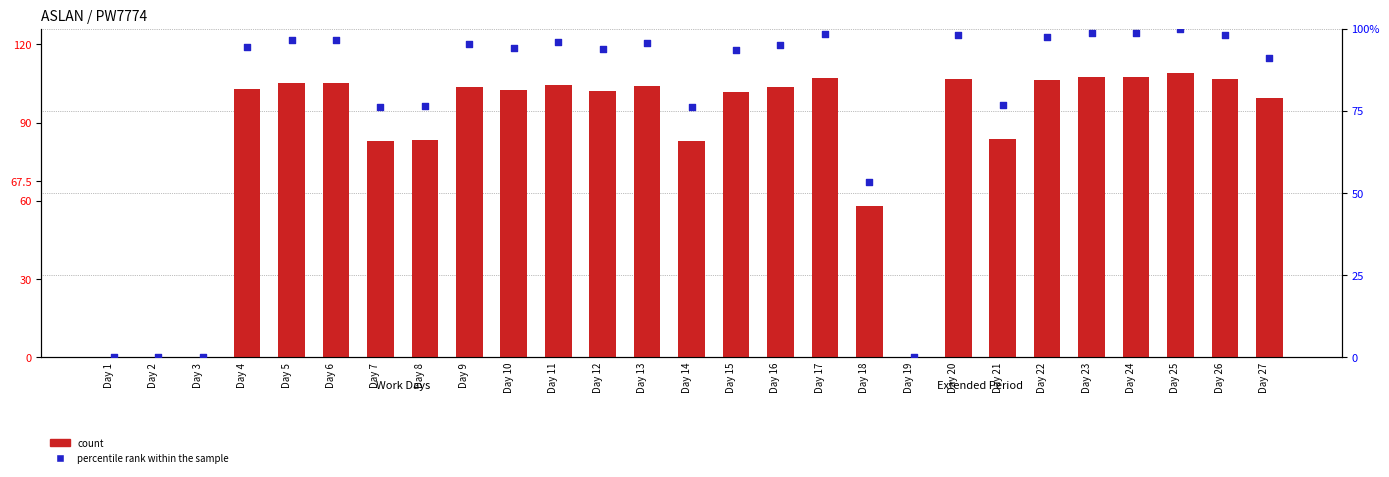

At which category is the sum across all series the highest?

Day 25